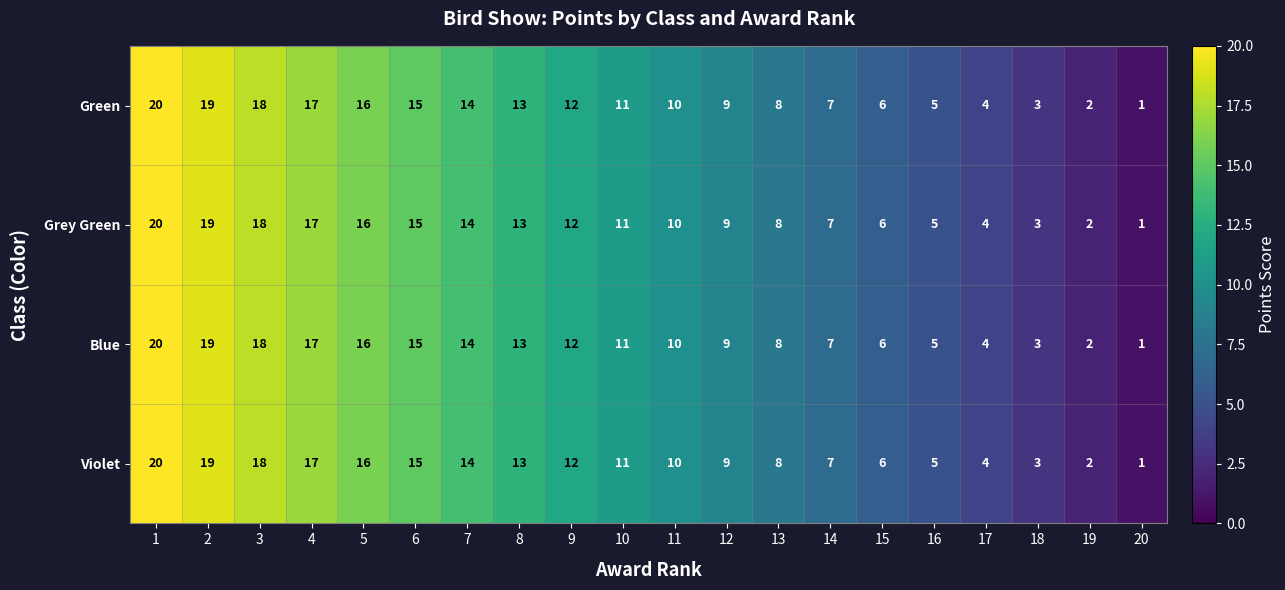

The Green series shows 4 at 9. True or false?

False